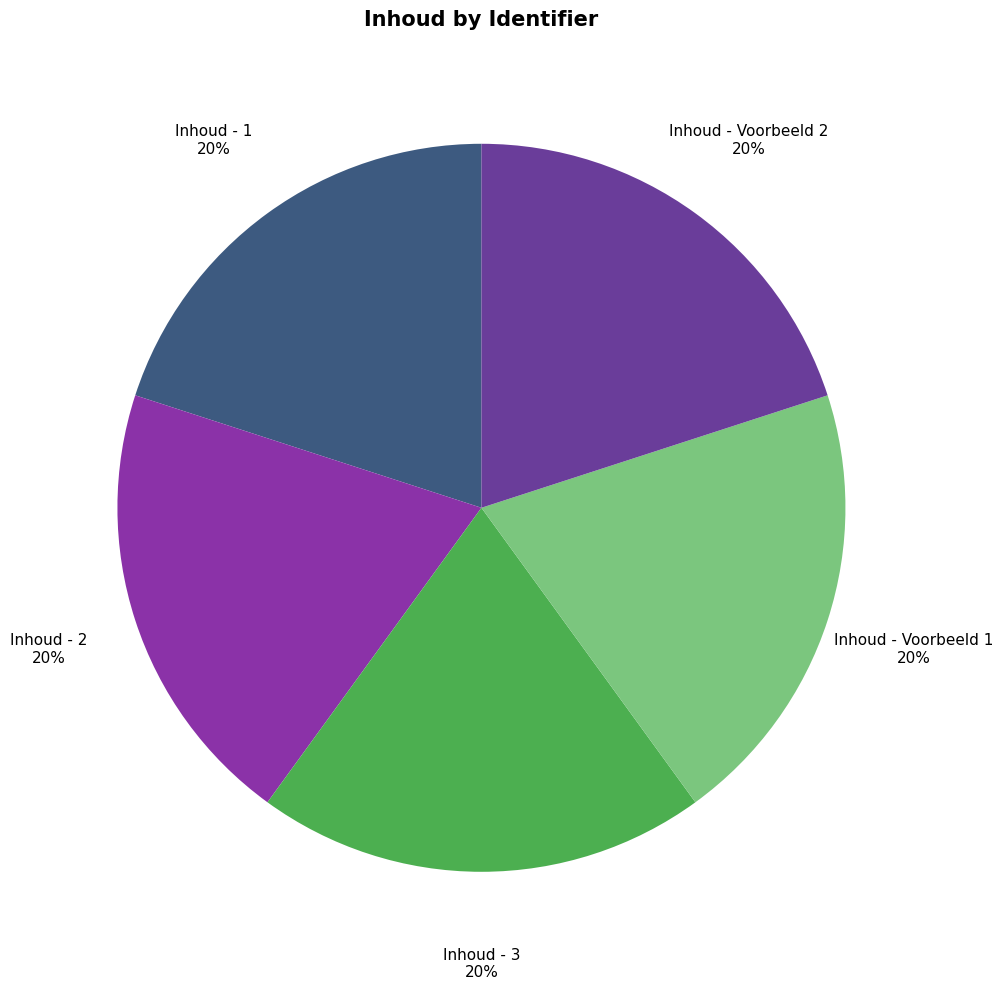

To the nearest percent, what percentage of the pie is Inhoud - 2?

20%